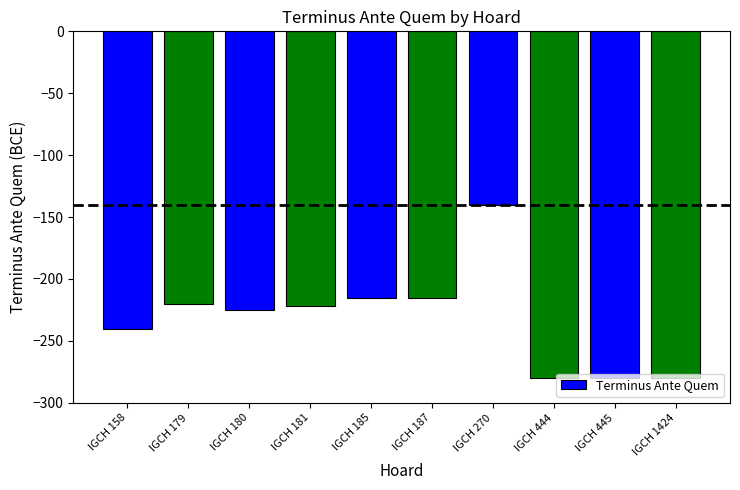

Count the number of categories in the chart.

10